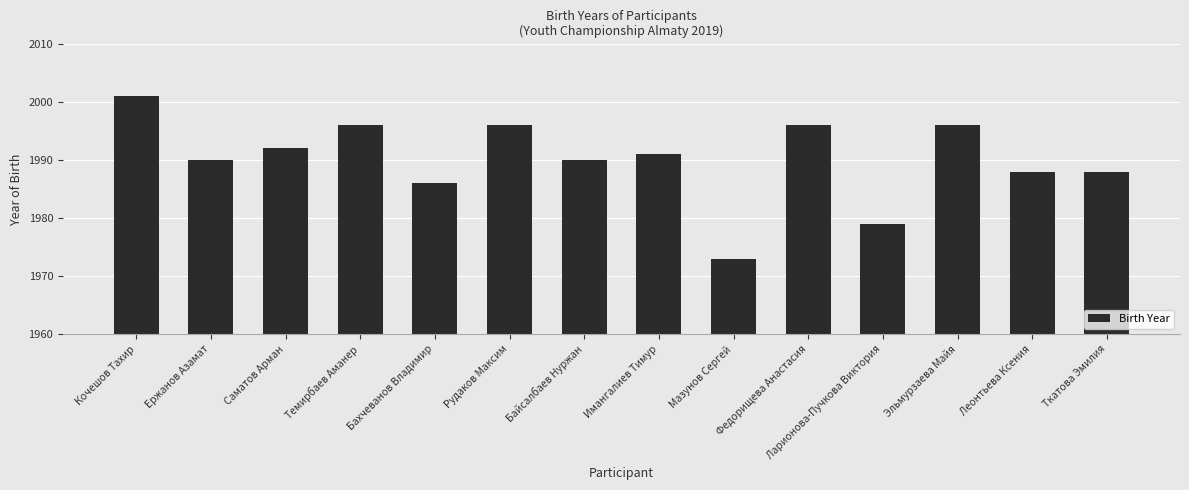

The chart shows a value of 990 at Ларионова-Пучкова Виктория. True or false?

False